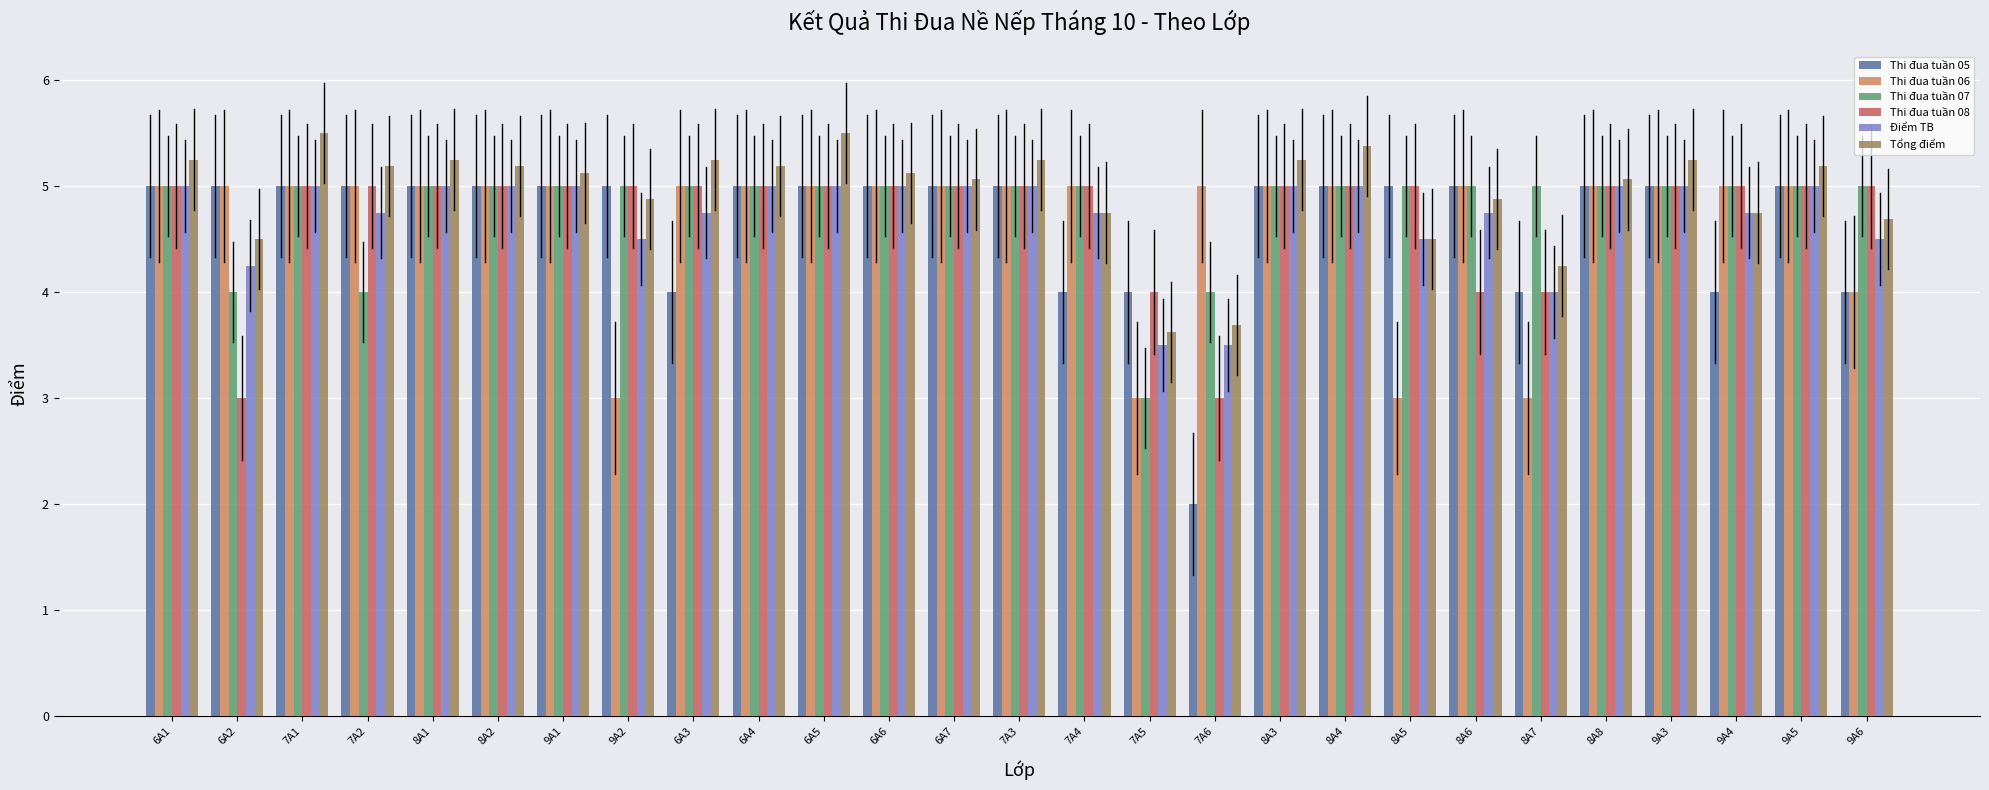

What is the difference between the second highest and minimum values in the Thi đua tuần 06 series?

2.0